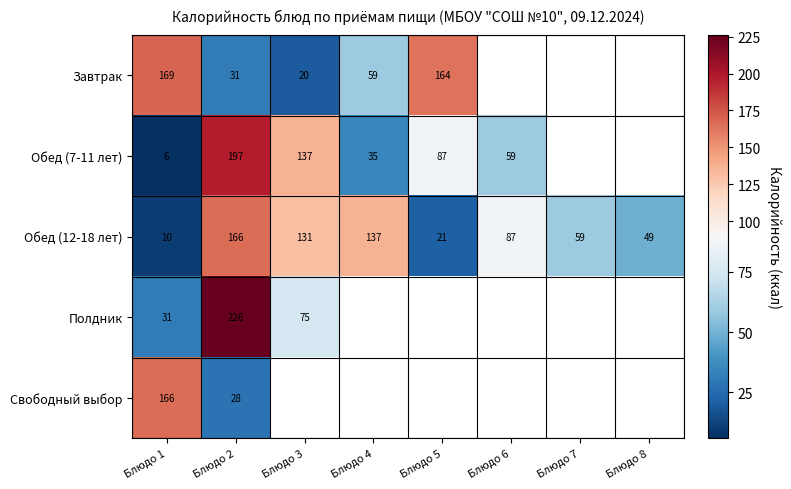

At which label does Обед (12-18 лет) reach its minimum?

Блюдо 1